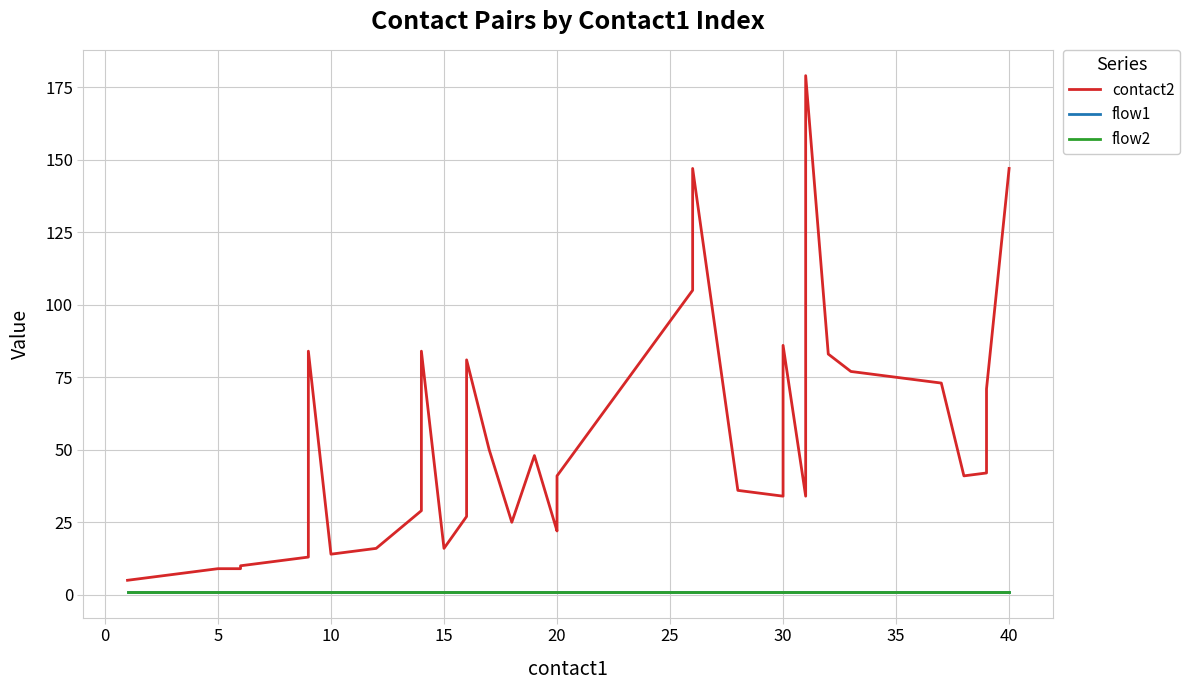

True or false: flow1 has more than 2 interior local peaks.

False